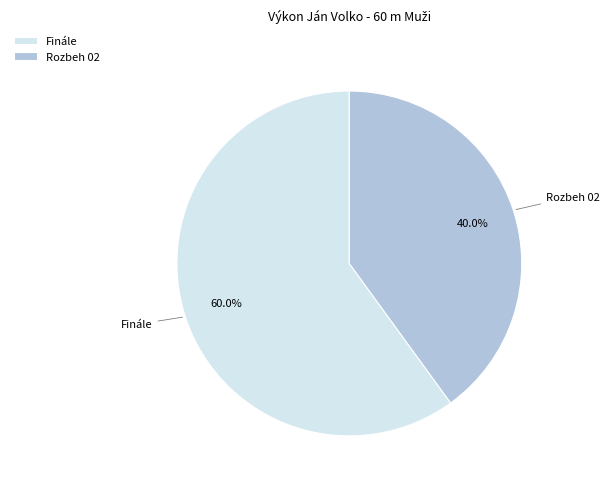

Which slice is the largest?

Finále